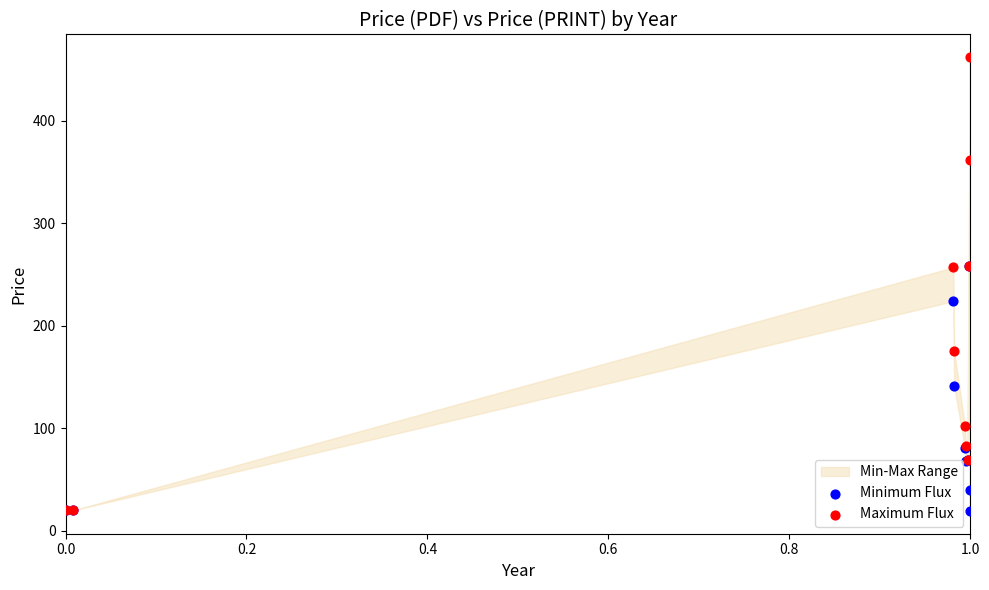

Which series contains the highest Y value?

Maximum Flux